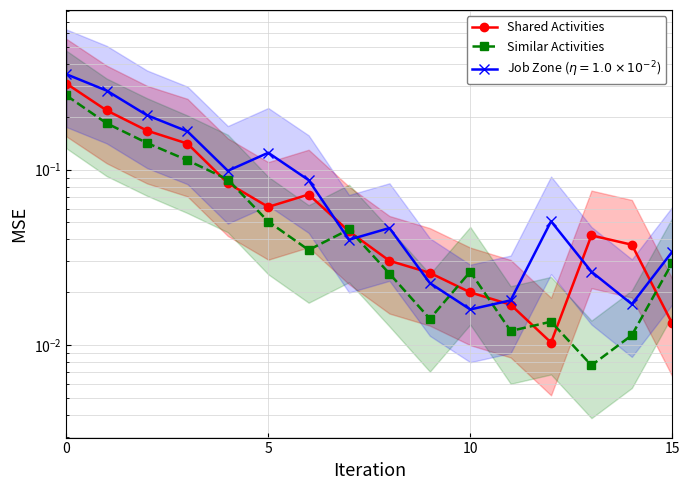

The Shared Activities series shows 0.1 at 6. True or false?

True